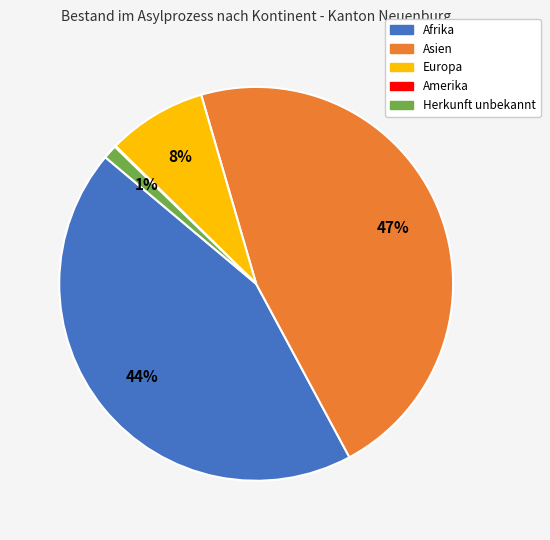

To the nearest percent, what percentage of the pie is Asien?

47%